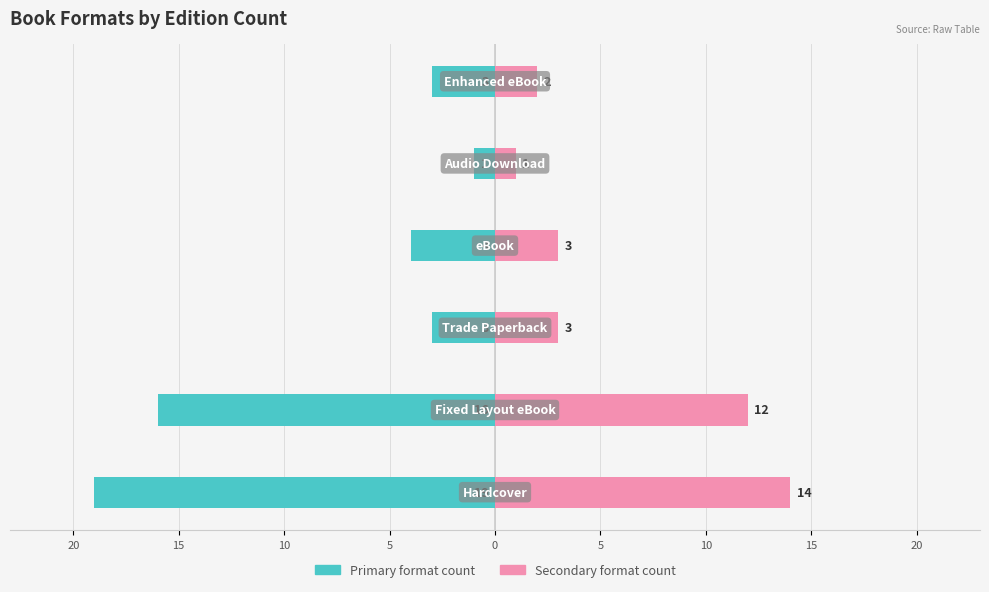

Reading left to right, what are all the values shown in this chart?

Hardcover / primary format: 20=-19	15=-16	10=-3	5=-4	0=-1	5=-3
eBook / secondary format: 20=14	15=12	10=3	5=3	0=1	5=2